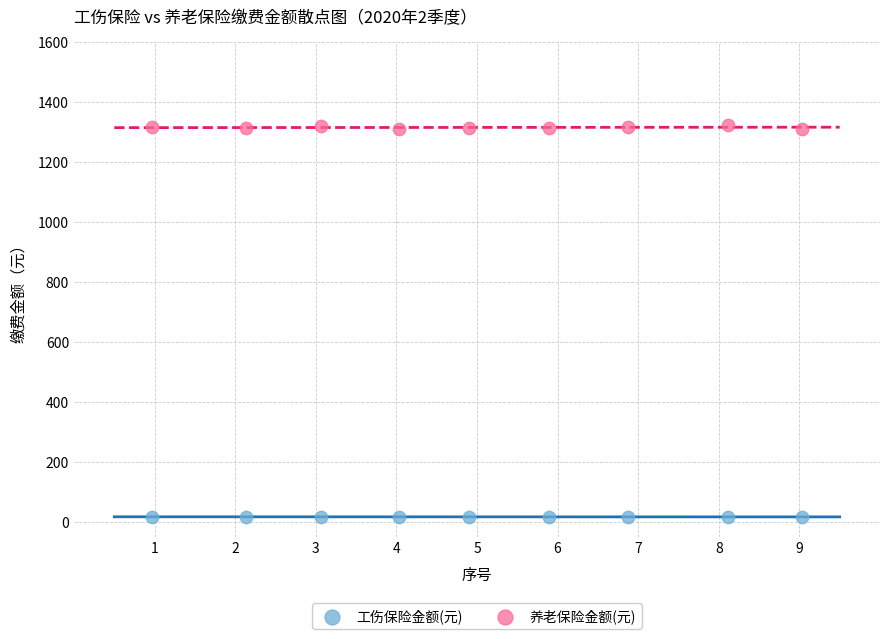

Which series reaches the minimum Y coordinate?

工伤保险金额(元)